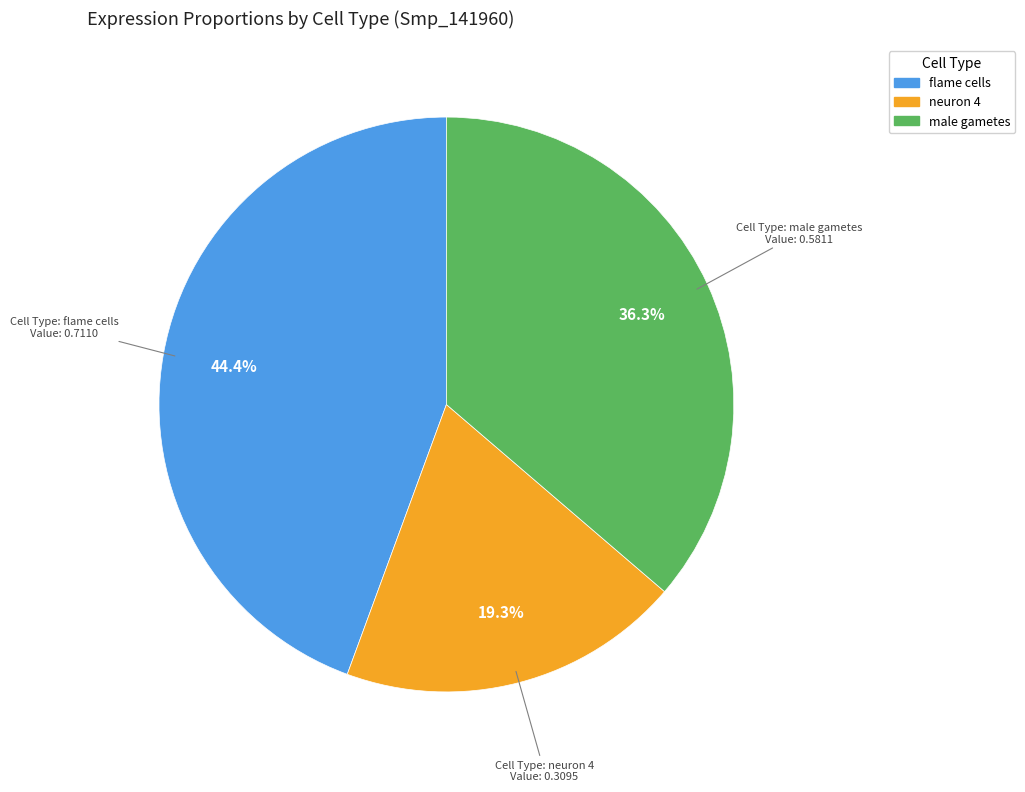

Combined, do male gametes and neuron 4 account for over 50%?

Yes